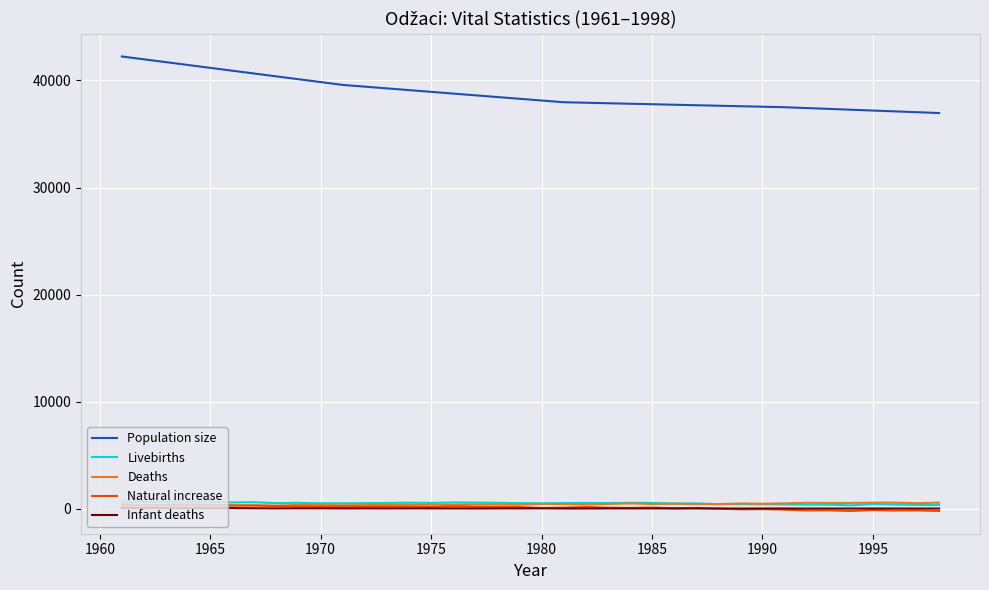

True or false: Deaths and Population size intersect in this chart.

False